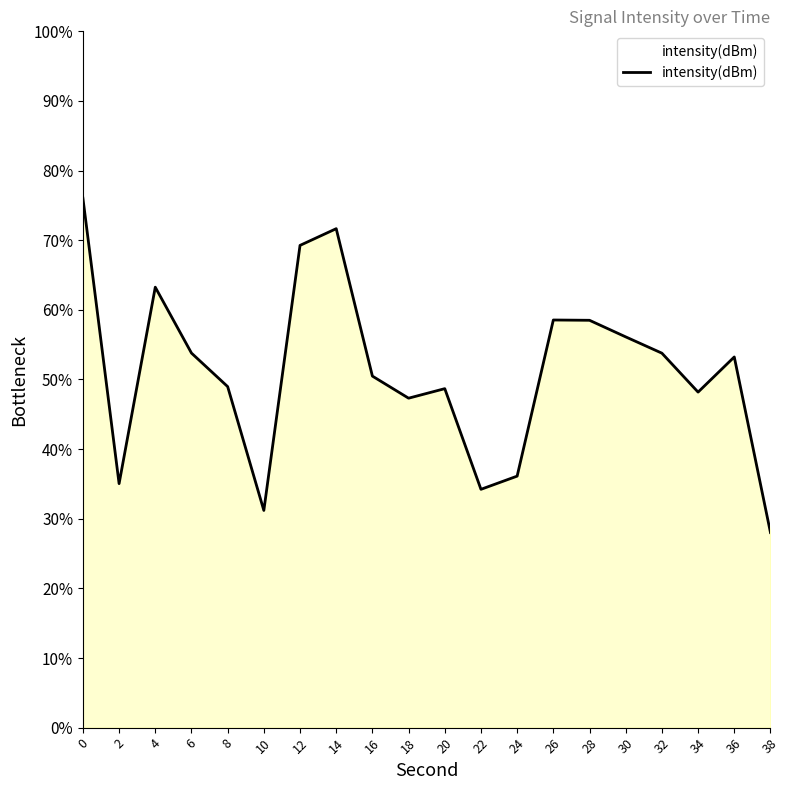

What is the value of the 15th point from the left?

58.5